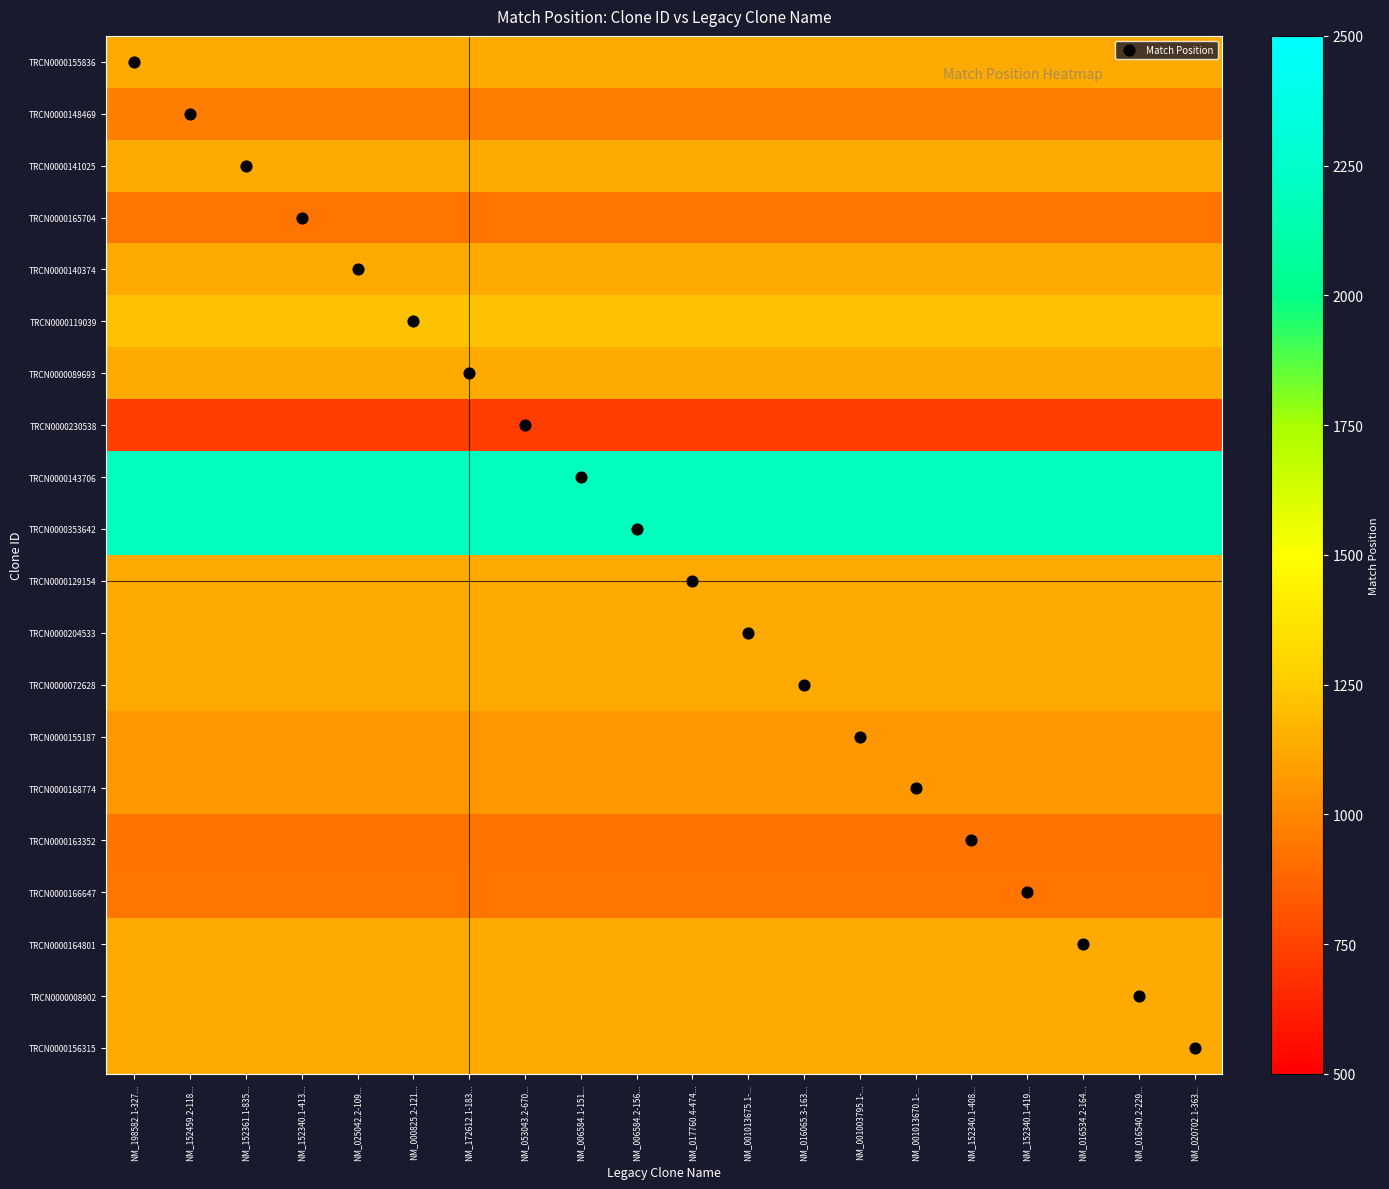

Reading right to left, transcribe all the data shown in this chart.

TRCN0000155836: NM_020702.1-363...=1131	NM_016540.2-229...=1131	NM_016534.2-164...=1131	NM_152340.1-419...=1131	NM_152340.1-408...=1131	NM_001013670.1-...=1131	NM_001003795.1-...=1131	NM_016065.3-163...=1131	NM_001013675.1-...=1131	NM_017760.4-474...=1131	NM_006584.2-156...=1131	NM_006584.1-151...=1131	NM_053043.2-670...=1131	NM_172612.1-183...=1131	NM_000825.2-121...=1131	NM_025042.2-109...=1131	NM_152340.1-413...=1131	NM_152361.1-835...=1131	NM_152459.2-118...=1131	NM_198582.1-327...=1131
TRCN0000148469: NM_020702.1-363...=967	NM_016540.2-229...=967	NM_016534.2-164...=967	NM_152340.1-419...=967	NM_152340.1-408...=967	NM_001013670.1-...=967	NM_001003795.1-...=967	NM_016065.3-163...=967	NM_001013675.1-...=967	NM_017760.4-474...=967	NM_006584.2-156...=967	NM_006584.1-151...=967	NM_053043.2-670...=967	NM_172612.1-183...=967	NM_000825.2-121...=967	NM_025042.2-109...=967	NM_152340.1-413...=967	NM_152361.1-835...=967	NM_152459.2-118...=967	NM_198582.1-327...=967
TRCN0000141025: NM_020702.1-363...=1131	NM_016540.2-229...=1131	NM_016534.2-164...=1131	NM_152340.1-419...=1131	NM_152340.1-408...=1131	NM_001013670.1-...=1131	NM_001003795.1-...=1131	NM_016065.3-163...=1131	NM_001013675.1-...=1131	NM_017760.4-474...=1131	NM_006584.2-156...=1131	NM_006584.1-151...=1131	NM_053043.2-670...=1131	NM_172612.1-183...=1131	NM_000825.2-121...=1131	NM_025042.2-109...=1131	NM_152340.1-413...=1131	NM_152361.1-835...=1131	NM_152459.2-118...=1131	NM_198582.1-327...=1131
TRCN0000165704: NM_020702.1-363...=930	NM_016540.2-229...=930	NM_016534.2-164...=930	NM_152340.1-419...=930	NM_152340.1-408...=930	NM_001013670.1-...=930	NM_001003795.1-...=930	NM_016065.3-163...=930	NM_001013675.1-...=930	NM_017760.4-474...=930	NM_006584.2-156...=930	NM_006584.1-151...=930	NM_053043.2-670...=930	NM_172612.1-183...=930	NM_000825.2-121...=930	NM_025042.2-109...=930	NM_152340.1-413...=930	NM_152361.1-835...=930	NM_152459.2-118...=930	NM_198582.1-327...=930
TRCN0000140374: NM_020702.1-363...=1127	NM_016540.2-229...=1127	NM_016534.2-164...=1127	NM_152340.1-419...=1127	NM_152340.1-408...=1127	NM_001013670.1-...=1127	NM_001003795.1-...=1127	NM_016065.3-163...=1127	NM_001013675.1-...=1127	NM_017760.4-474...=1127	NM_006584.2-156...=1127	NM_006584.1-151...=1127	NM_053043.2-670...=1127	NM_172612.1-183...=1127	NM_000825.2-121...=1127	NM_025042.2-109...=1127	NM_152340.1-413...=1127	NM_152361.1-835...=1127	NM_152459.2-118...=1127	NM_198582.1-327...=1127
TRCN0000119039: NM_020702.1-363...=1213	NM_016540.2-229...=1213	NM_016534.2-164...=1213	NM_152340.1-419...=1213	NM_152340.1-408...=1213	NM_001013670.1-...=1213	NM_001003795.1-...=1213	NM_016065.3-163...=1213	NM_001013675.1-...=1213	NM_017760.4-474...=1213	NM_006584.2-156...=1213	NM_006584.1-151...=1213	NM_053043.2-670...=1213	NM_172612.1-183...=1213	NM_000825.2-121...=1213	NM_025042.2-109...=1213	NM_152340.1-413...=1213	NM_152361.1-835...=1213	NM_152459.2-118...=1213	NM_198582.1-327...=1213
TRCN0000089693: NM_020702.1-363...=1127	NM_016540.2-229...=1127	NM_016534.2-164...=1127	NM_152340.1-419...=1127	NM_152340.1-408...=1127	NM_001013670.1-...=1127	NM_001003795.1-...=1127	NM_016065.3-163...=1127	NM_001013675.1-...=1127	NM_017760.4-474...=1127	NM_006584.2-156...=1127	NM_006584.1-151...=1127	NM_053043.2-670...=1127	NM_172612.1-183...=1127	NM_000825.2-121...=1127	NM_025042.2-109...=1127	NM_152340.1-413...=1127	NM_152361.1-835...=1127	NM_152459.2-118...=1127	NM_198582.1-327...=1127
TRCN0000230538: NM_020702.1-363...=728	NM_016540.2-229...=728	NM_016534.2-164...=728	NM_152340.1-419...=728	NM_152340.1-408...=728	NM_001013670.1-...=728	NM_001003795.1-...=728	NM_016065.3-163...=728	NM_001013675.1-...=728	NM_017760.4-474...=728	NM_006584.2-156...=728	NM_006584.1-151...=728	NM_053043.2-670...=728	NM_172612.1-183...=728	NM_000825.2-121...=728	NM_025042.2-109...=728	NM_152340.1-413...=728	NM_152361.1-835...=728	NM_152459.2-118...=728	NM_198582.1-327...=728
TRCN0000143706: NM_020702.1-363...=2188	NM_016540.2-229...=2188	NM_016534.2-164...=2188	NM_152340.1-419...=2188	NM_152340.1-408...=2188	NM_001013670.1-...=2188	NM_001003795.1-...=2188	NM_016065.3-163...=2188	NM_001013675.1-...=2188	NM_017760.4-474...=2188	NM_006584.2-156...=2188	NM_006584.1-151...=2188	NM_053043.2-670...=2188	NM_172612.1-183...=2188	NM_000825.2-121...=2188	NM_025042.2-109...=2188	NM_152340.1-413...=2188	NM_152361.1-835...=2188	NM_152459.2-118...=2188	NM_198582.1-327...=2188
TRCN0000353642: NM_020702.1-363...=2188	NM_016540.2-229...=2188	NM_016534.2-164...=2188	NM_152340.1-419...=2188	NM_152340.1-408...=2188	NM_001013670.1-...=2188	NM_001003795.1-...=2188	NM_016065.3-163...=2188	NM_001013675.1-...=2188	NM_017760.4-474...=2188	NM_006584.2-156...=2188	NM_006584.1-151...=2188	NM_053043.2-670...=2188	NM_172612.1-183...=2188	NM_000825.2-121...=2188	NM_025042.2-109...=2188	NM_152340.1-413...=2188	NM_152361.1-835...=2188	NM_152459.2-118...=2188	NM_198582.1-327...=2188
TRCN0000129154: NM_020702.1-363...=1127	NM_016540.2-229...=1127	NM_016534.2-164...=1127	NM_152340.1-419...=1127	NM_152340.1-408...=1127	NM_001013670.1-...=1127	NM_001003795.1-...=1127	NM_016065.3-163...=1127	NM_001013675.1-...=1127	NM_017760.4-474...=1127	NM_006584.2-156...=1127	NM_006584.1-151...=1127	NM_053043.2-670...=1127	NM_172612.1-183...=1127	NM_000825.2-121...=1127	NM_025042.2-109...=1127	NM_152340.1-413...=1127	NM_152361.1-835...=1127	NM_152459.2-118...=1127	NM_198582.1-327...=1127
TRCN0000204533: NM_020702.1-363...=1128	NM_016540.2-229...=1128	NM_016534.2-164...=1128	NM_152340.1-419...=1128	NM_152340.1-408...=1128	NM_001013670.1-...=1128	NM_001003795.1-...=1128	NM_016065.3-163...=1128	NM_001013675.1-...=1128	NM_017760.4-474...=1128	NM_006584.2-156...=1128	NM_006584.1-151...=1128	NM_053043.2-670...=1128	NM_172612.1-183...=1128	NM_000825.2-121...=1128	NM_025042.2-109...=1128	NM_152340.1-413...=1128	NM_152361.1-835...=1128	NM_152459.2-118...=1128	NM_198582.1-327...=1128
TRCN0000072628: NM_020702.1-363...=1128	NM_016540.2-229...=1128	NM_016534.2-164...=1128	NM_152340.1-419...=1128	NM_152340.1-408...=1128	NM_001013670.1-...=1128	NM_001003795.1-...=1128	NM_016065.3-163...=1128	NM_001013675.1-...=1128	NM_017760.4-474...=1128	NM_006584.2-156...=1128	NM_006584.1-151...=1128	NM_053043.2-670...=1128	NM_172612.1-183...=1128	NM_000825.2-121...=1128	NM_025042.2-109...=1128	NM_152340.1-413...=1128	NM_152361.1-835...=1128	NM_152459.2-118...=1128	NM_198582.1-327...=1128
TRCN0000155187: NM_020702.1-363...=1060	NM_016540.2-229...=1060	NM_016534.2-164...=1060	NM_152340.1-419...=1060	NM_152340.1-408...=1060	NM_001013670.1-...=1060	NM_001003795.1-...=1060	NM_016065.3-163...=1060	NM_001013675.1-...=1060	NM_017760.4-474...=1060	NM_006584.2-156...=1060	NM_006584.1-151...=1060	NM_053043.2-670...=1060	NM_172612.1-183...=1060	NM_000825.2-121...=1060	NM_025042.2-109...=1060	NM_152340.1-413...=1060	NM_152361.1-835...=1060	NM_152459.2-118...=1060	NM_198582.1-327...=1060
TRCN0000168774: NM_020702.1-363...=1060	NM_016540.2-229...=1060	NM_016534.2-164...=1060	NM_152340.1-419...=1060	NM_152340.1-408...=1060	NM_001013670.1-...=1060	NM_001003795.1-...=1060	NM_016065.3-163...=1060	NM_001013675.1-...=1060	NM_017760.4-474...=1060	NM_006584.2-156...=1060	NM_006584.1-151...=1060	NM_053043.2-670...=1060	NM_172612.1-183...=1060	NM_000825.2-121...=1060	NM_025042.2-109...=1060	NM_152340.1-413...=1060	NM_152361.1-835...=1060	NM_152459.2-118...=1060	NM_198582.1-327...=1060
TRCN0000163352: NM_020702.1-363...=925	NM_016540.2-229...=925	NM_016534.2-164...=925	NM_152340.1-419...=925	NM_152340.1-408...=925	NM_001013670.1-...=925	NM_001003795.1-...=925	NM_016065.3-163...=925	NM_001013675.1-...=925	NM_017760.4-474...=925	NM_006584.2-156...=925	NM_006584.1-151...=925	NM_053043.2-670...=925	NM_172612.1-183...=925	NM_000825.2-121...=925	NM_025042.2-109...=925	NM_152340.1-413...=925	NM_152361.1-835...=925	NM_152459.2-118...=925	NM_198582.1-327...=925
TRCN0000166647: NM_020702.1-363...=936	NM_016540.2-229...=936	NM_016534.2-164...=936	NM_152340.1-419...=936	NM_152340.1-408...=936	NM_001013670.1-...=936	NM_001003795.1-...=936	NM_016065.3-163...=936	NM_001013675.1-...=936	NM_017760.4-474...=936	NM_006584.2-156...=936	NM_006584.1-151...=936	NM_053043.2-670...=936	NM_172612.1-183...=936	NM_000825.2-121...=936	NM_025042.2-109...=936	NM_152340.1-413...=936	NM_152361.1-835...=936	NM_152459.2-118...=936	NM_198582.1-327...=936
TRCN0000164801: NM_020702.1-363...=1128	NM_016540.2-229...=1128	NM_016534.2-164...=1128	NM_152340.1-419...=1128	NM_152340.1-408...=1128	NM_001013670.1-...=1128	NM_001003795.1-...=1128	NM_016065.3-163...=1128	NM_001013675.1-...=1128	NM_017760.4-474...=1128	NM_006584.2-156...=1128	NM_006584.1-151...=1128	NM_053043.2-670...=1128	NM_172612.1-183...=1128	NM_000825.2-121...=1128	NM_025042.2-109...=1128	NM_152340.1-413...=1128	NM_152361.1-835...=1128	NM_152459.2-118...=1128	NM_198582.1-327...=1128
TRCN0000008902: NM_020702.1-363...=1128	NM_016540.2-229...=1128	NM_016534.2-164...=1128	NM_152340.1-419...=1128	NM_152340.1-408...=1128	NM_001013670.1-...=1128	NM_001003795.1-...=1128	NM_016065.3-163...=1128	NM_001013675.1-...=1128	NM_017760.4-474...=1128	NM_006584.2-156...=1128	NM_006584.1-151...=1128	NM_053043.2-670...=1128	NM_172612.1-183...=1128	NM_000825.2-121...=1128	NM_025042.2-109...=1128	NM_152340.1-413...=1128	NM_152361.1-835...=1128	NM_152459.2-118...=1128	NM_198582.1-327...=1128
TRCN0000156315: NM_020702.1-363...=1128	NM_016540.2-229...=1128	NM_016534.2-164...=1128	NM_152340.1-419...=1128	NM_152340.1-408...=1128	NM_001013670.1-...=1128	NM_001003795.1-...=1128	NM_016065.3-163...=1128	NM_001013675.1-...=1128	NM_017760.4-474...=1128	NM_006584.2-156...=1128	NM_006584.1-151...=1128	NM_053043.2-670...=1128	NM_172612.1-183...=1128	NM_000825.2-121...=1128	NM_025042.2-109...=1128	NM_152340.1-413...=1128	NM_152361.1-835...=1128	NM_152459.2-118...=1128	NM_198582.1-327...=1128